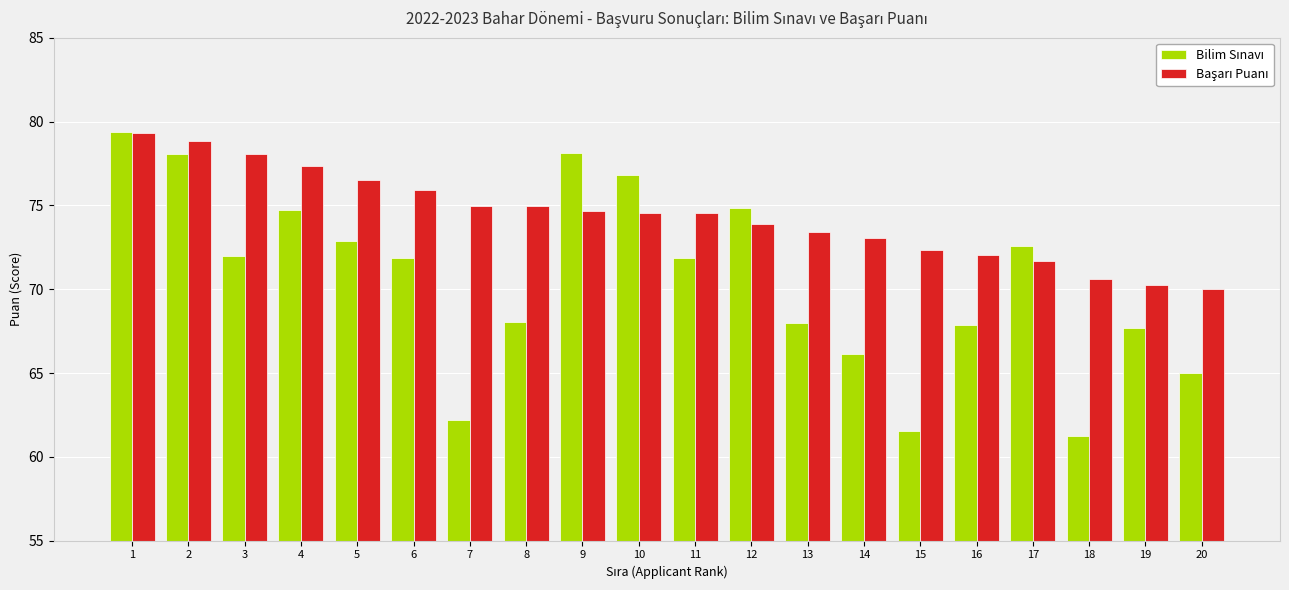

How many bars are there in each group?

2